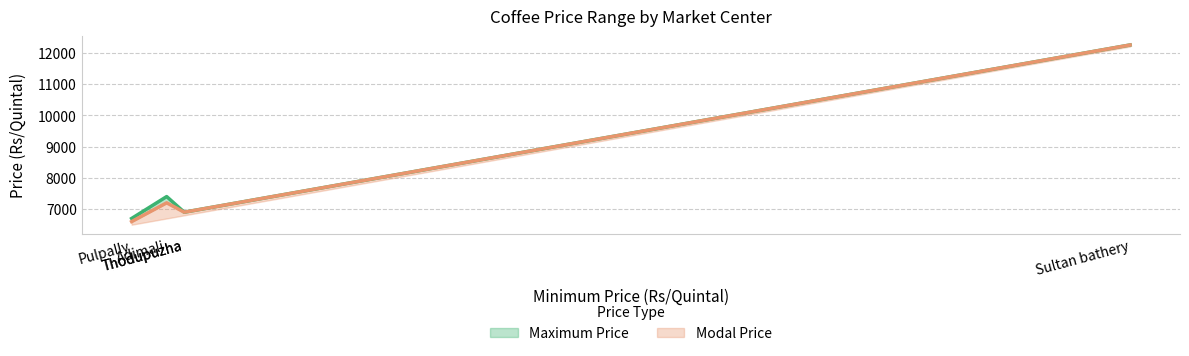

Between Sultan bathery and Thodupuzha, which series saw the biggest shift?

Maximum Price